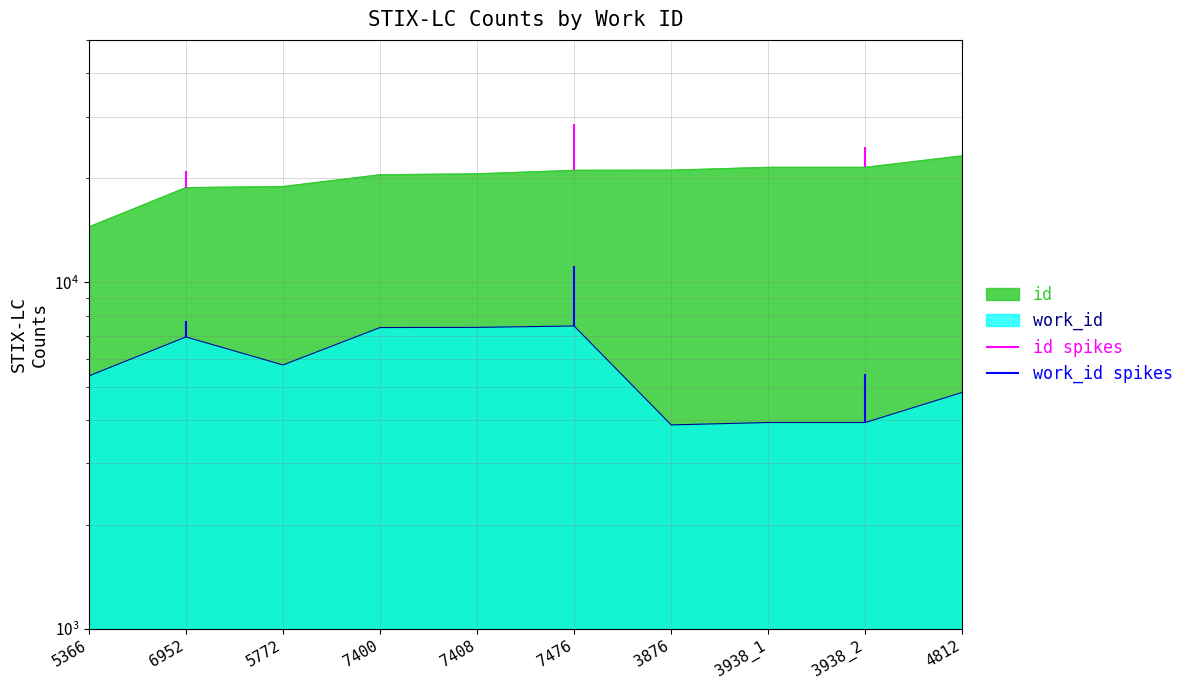

What is the total value across all series at 6952?

25687